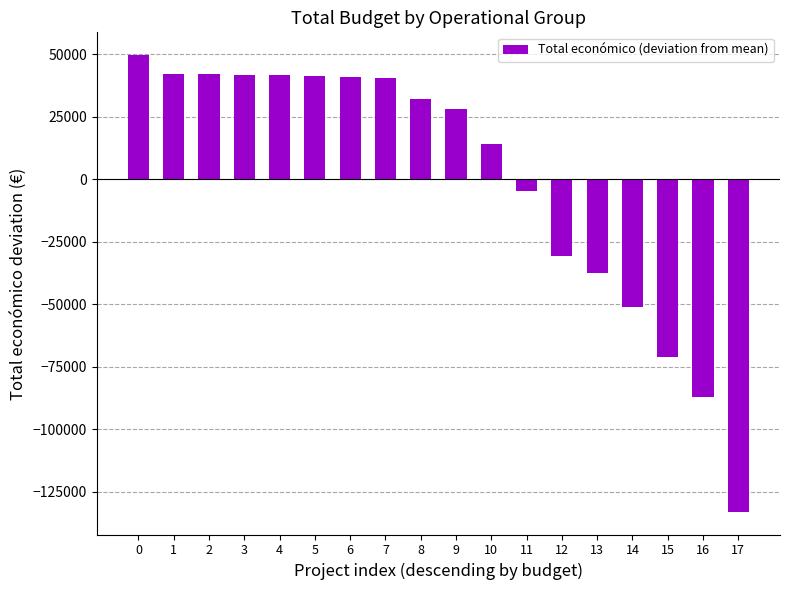

Which category has the lowest value across all series?

17